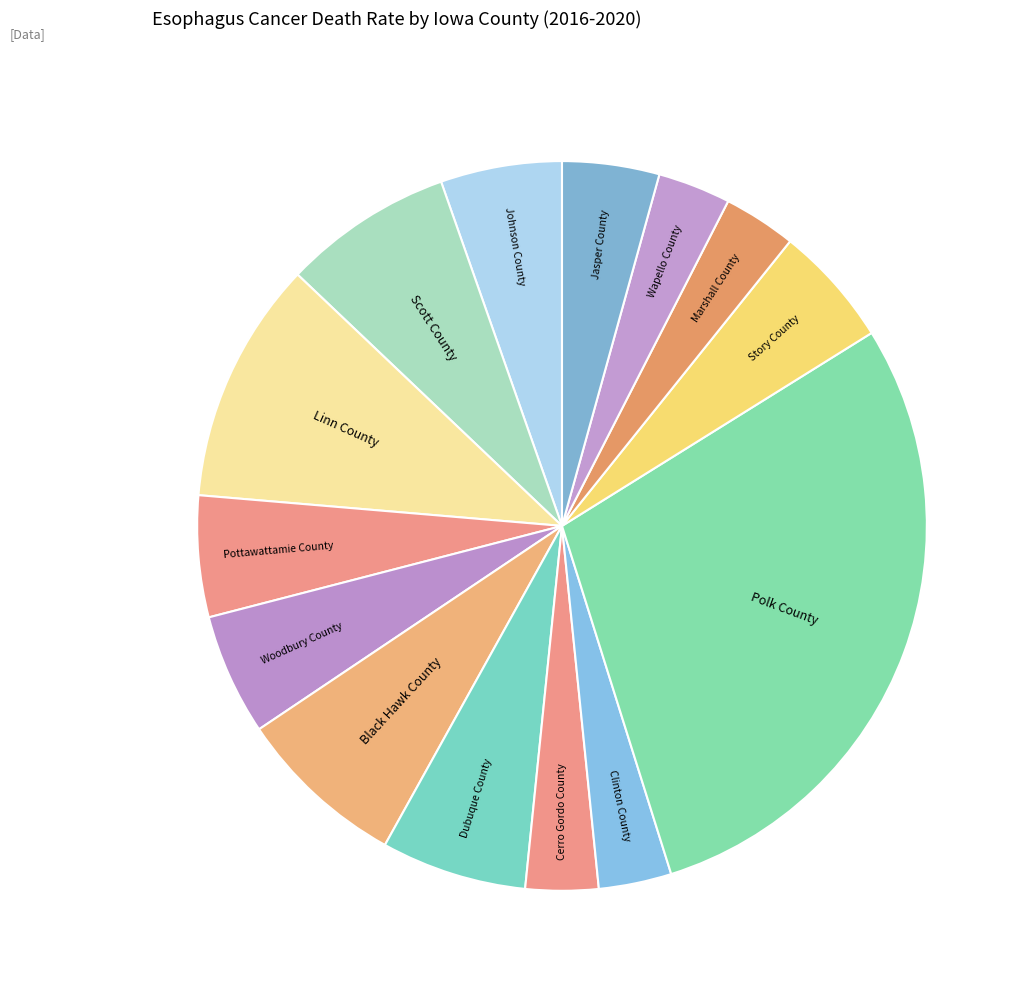

Which category has the biggest portion of the pie?

Polk County